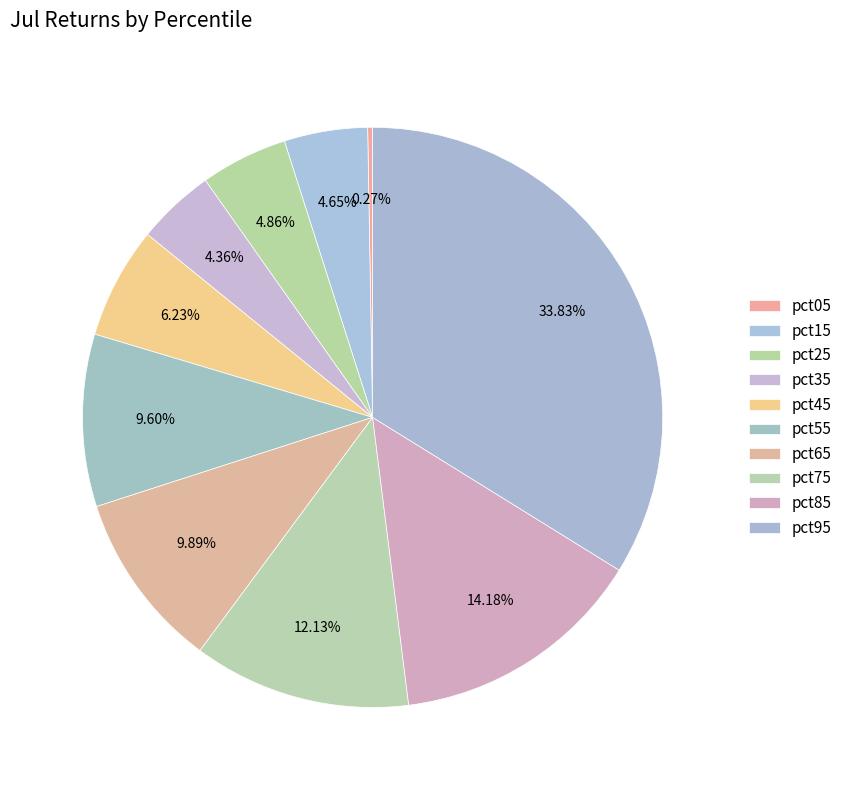

Is there any slice that represents more than half of the pie?

No